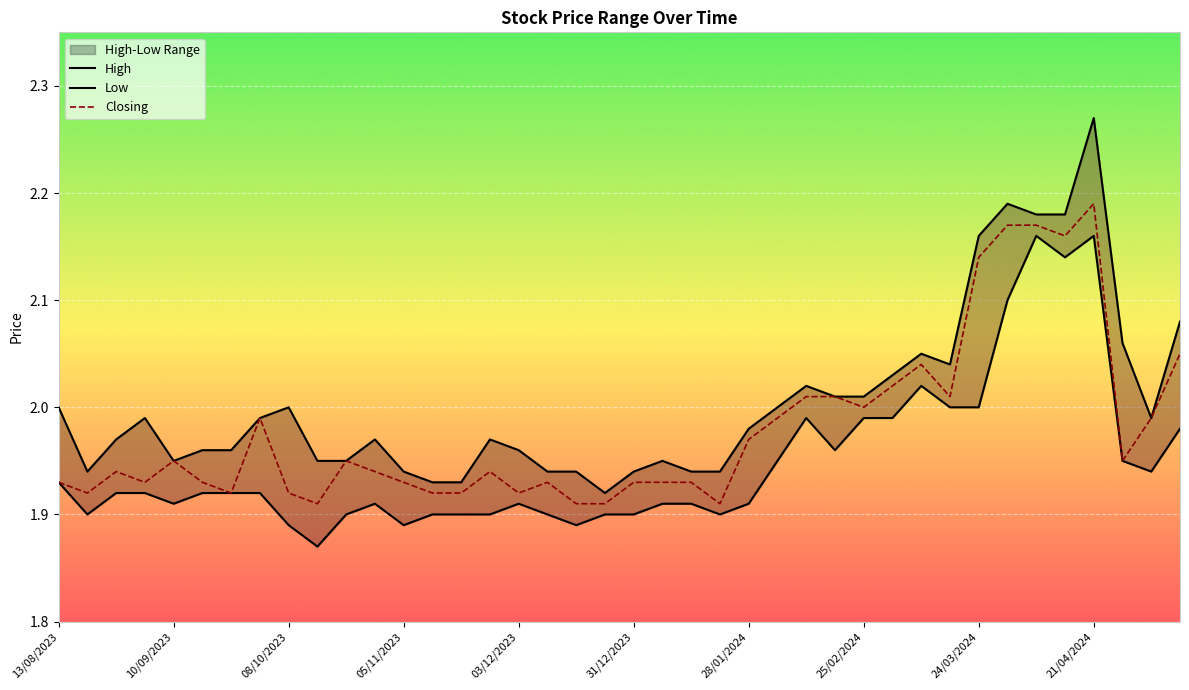

Is the value of Closing at 29 greater than the value of Low at 14?

Yes